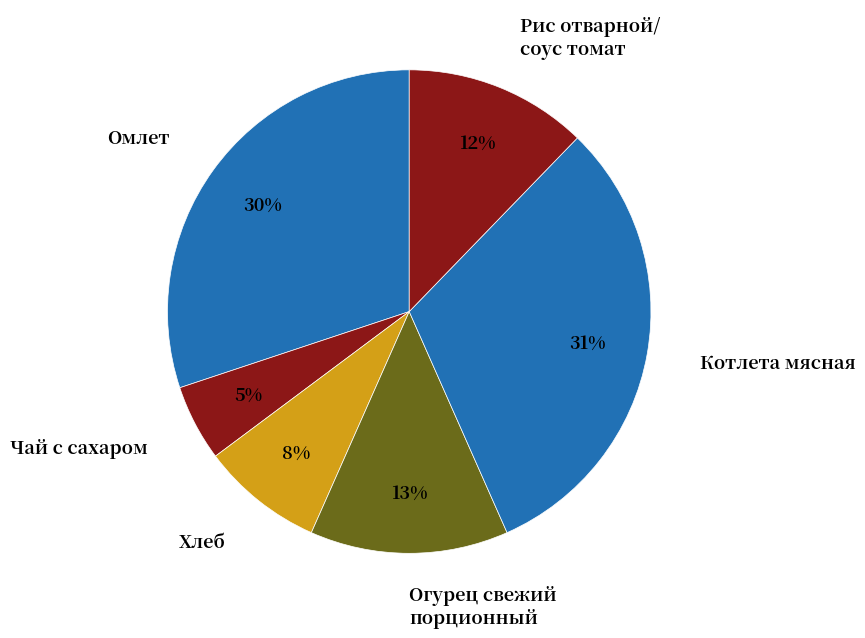

Is there any slice that represents more than half of the pie?

No